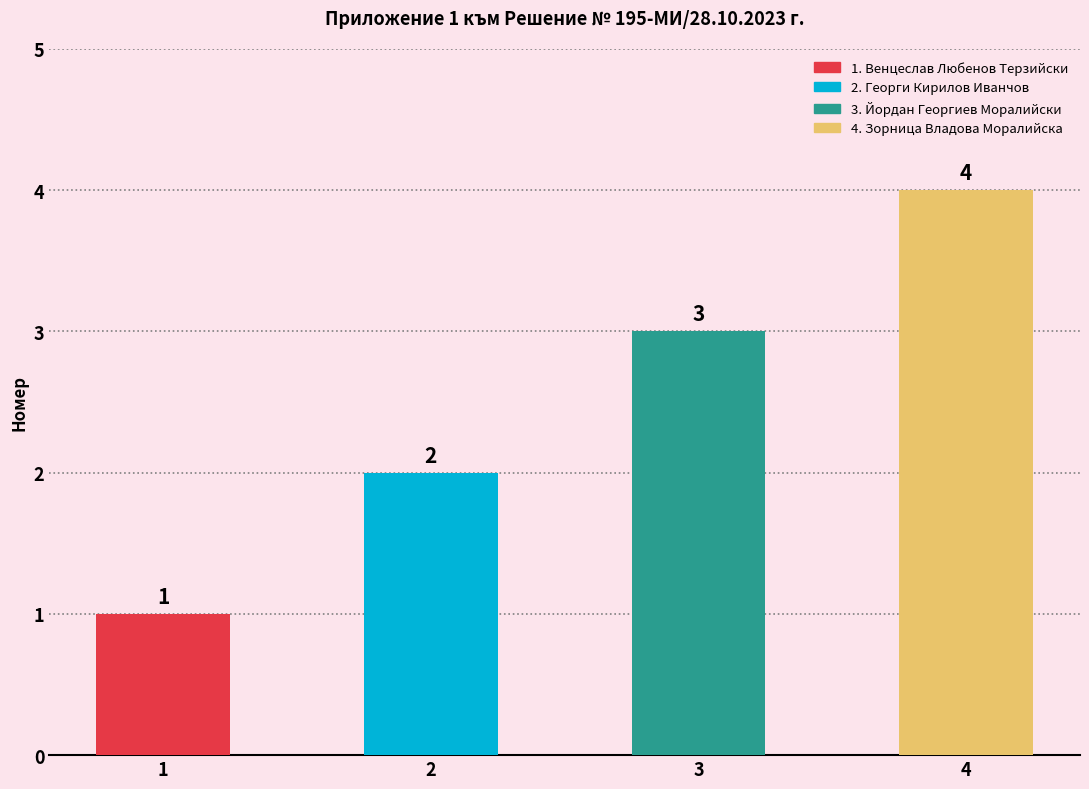

What is the value of the 4th bar from the left?

4